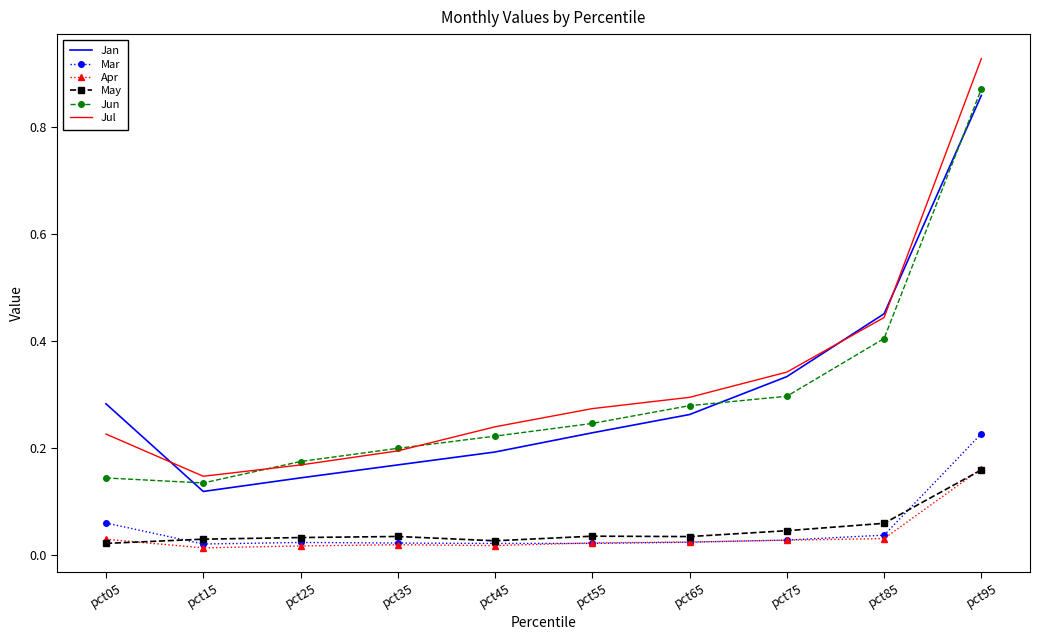

In Jun, how many points are lower than both neighbors (excluding endpoints)?

1